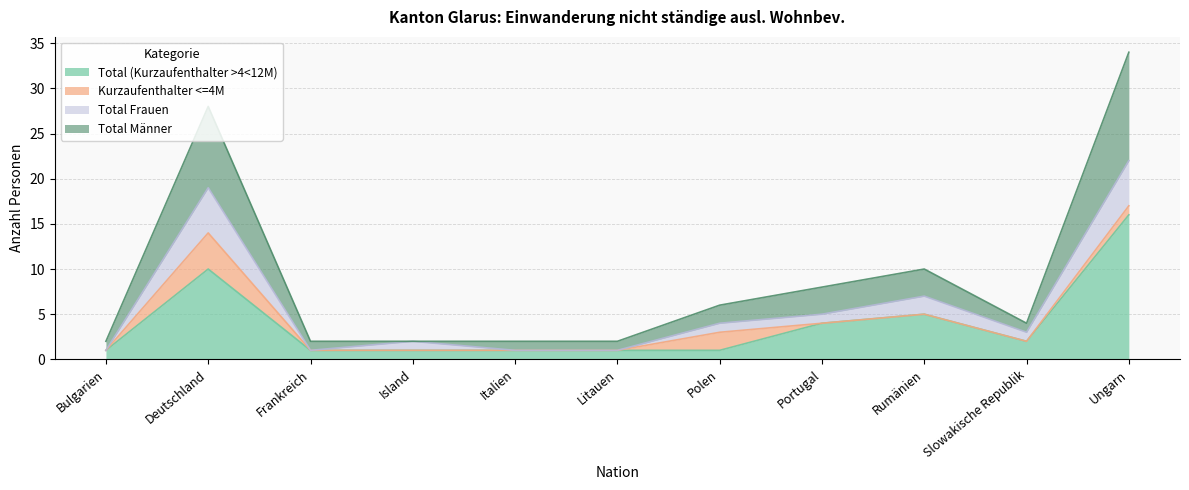

True or false: Total (Kurzaufenthalter >4<12M) and Total Frauen cross at least once.

False